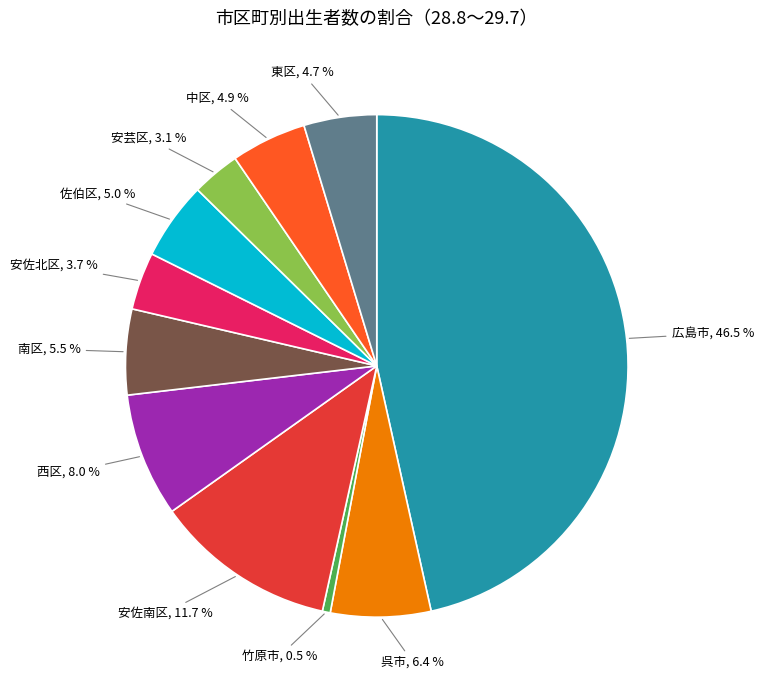

Is there any slice that represents more than half of the pie?

No